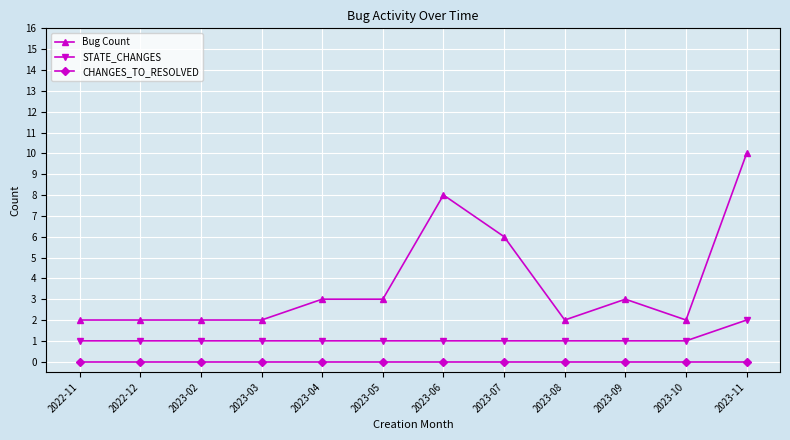

At how many categories does at least one series exceed 5?

3